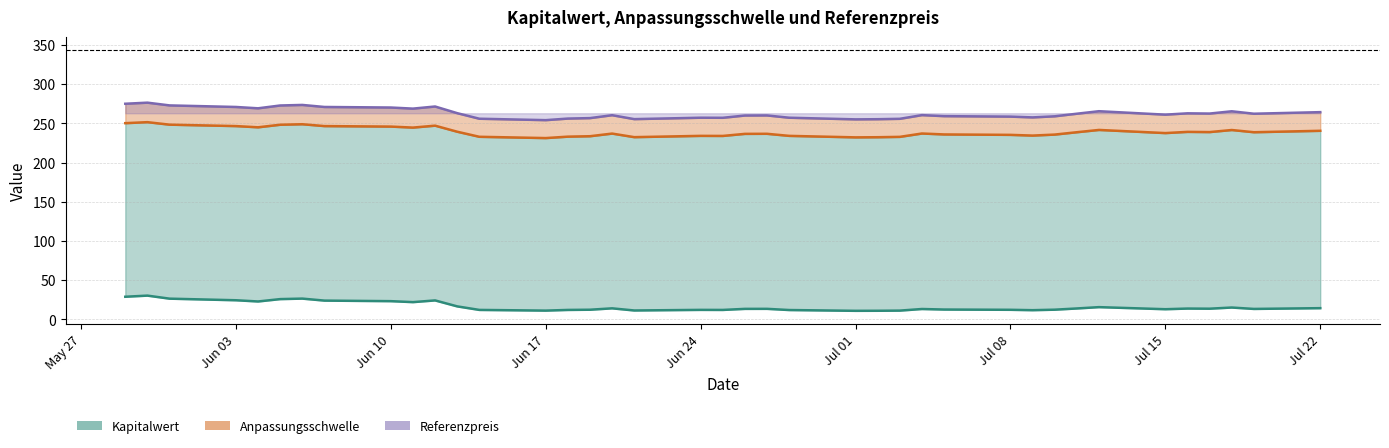

At which category is the sum across all series the highest?

2024-05-30